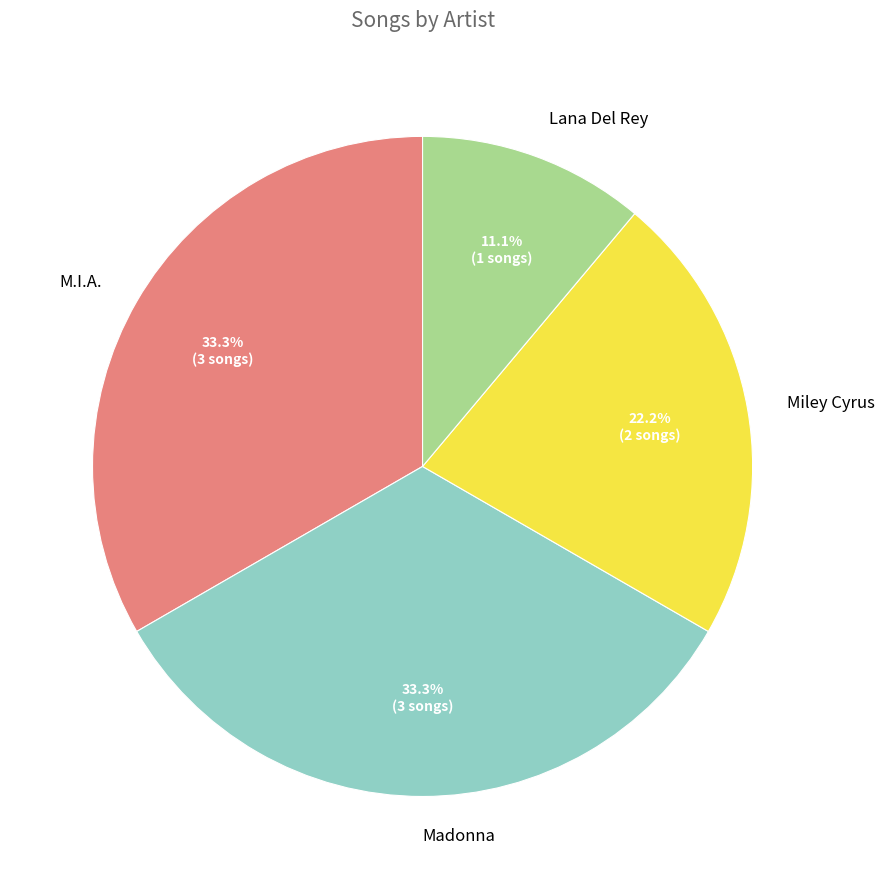

Does Lana Del Rey account for over 50% of the chart?

No